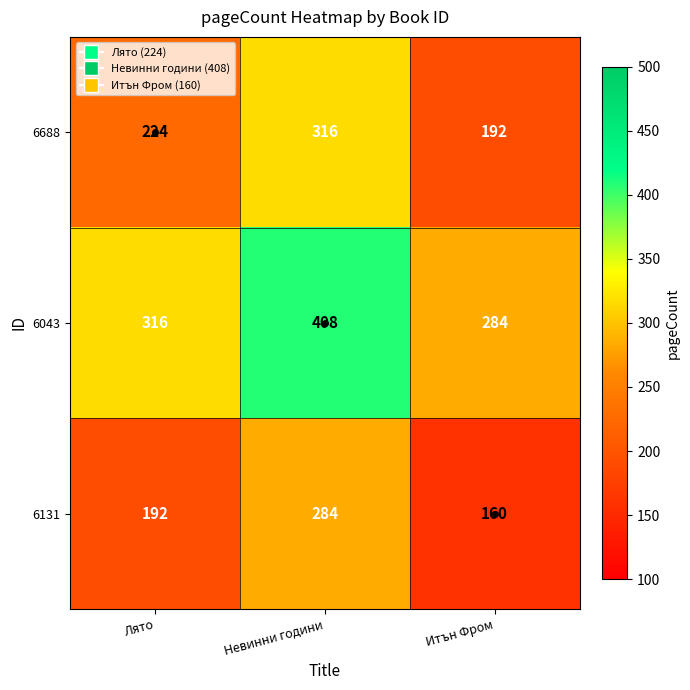

What is the difference between the second highest and minimum values in the 6043 series?

32